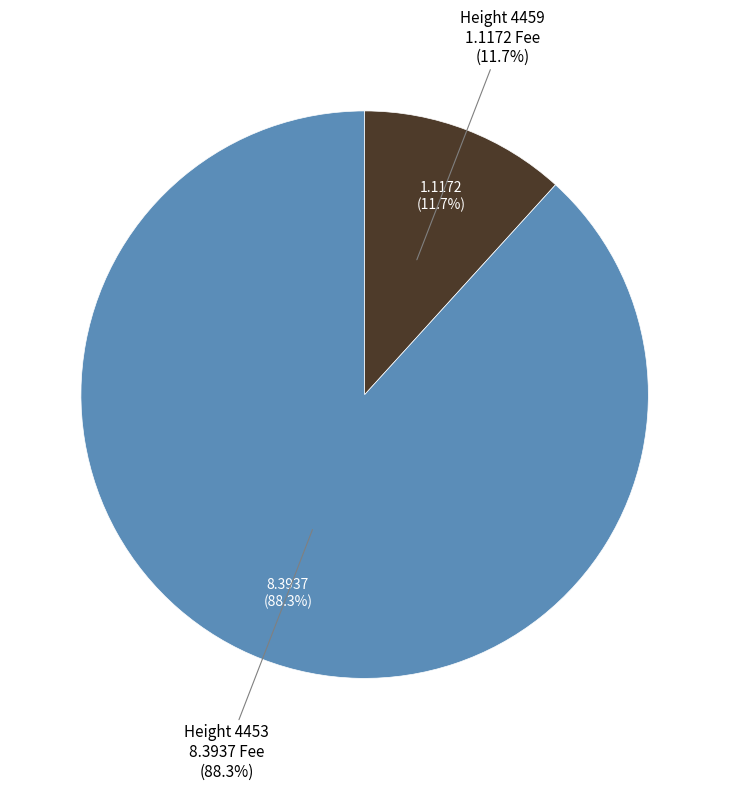

Combined, do 4453 and 4459 account for over 50%?

Yes